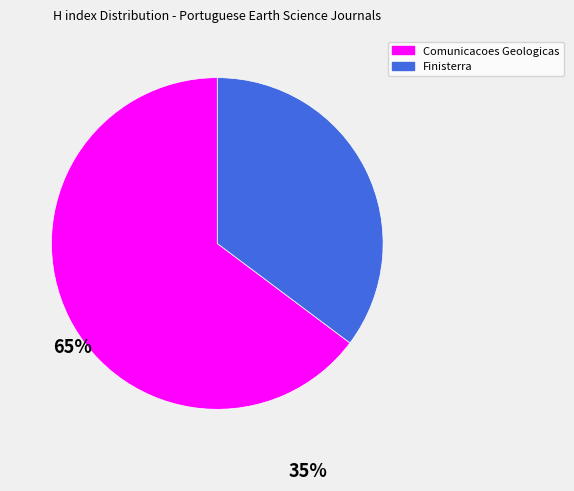

Is it true that Finisterra is 35% of the pie?

True